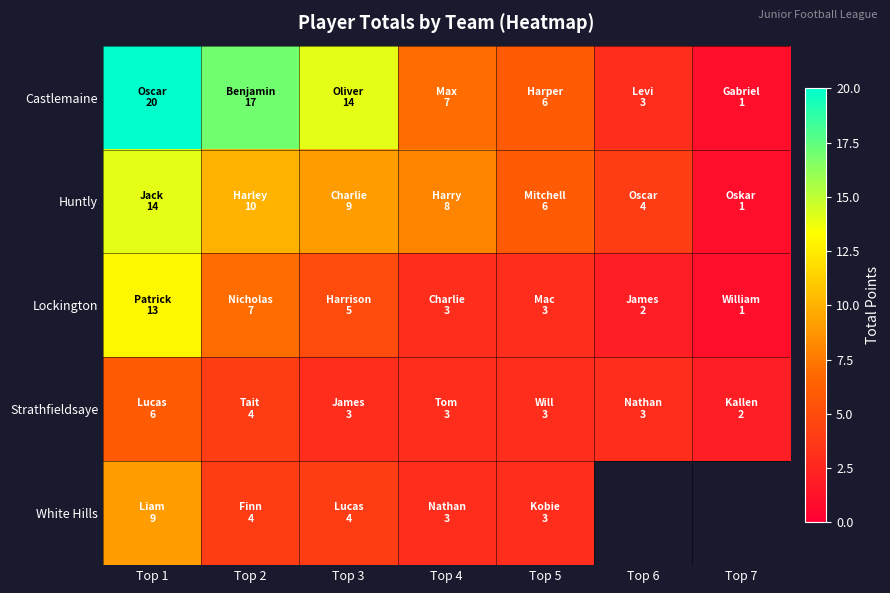

Which series has the largest total across all categories?

Castlemaine